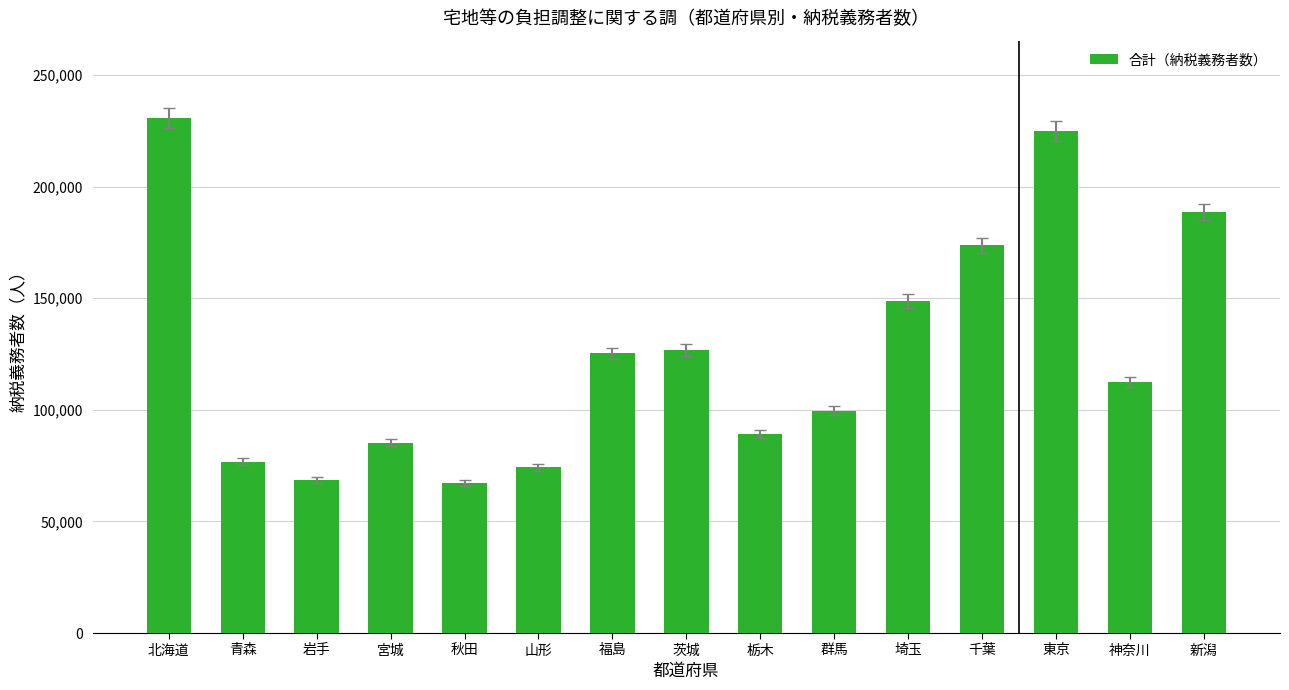

Count the number of categories in the chart.

15